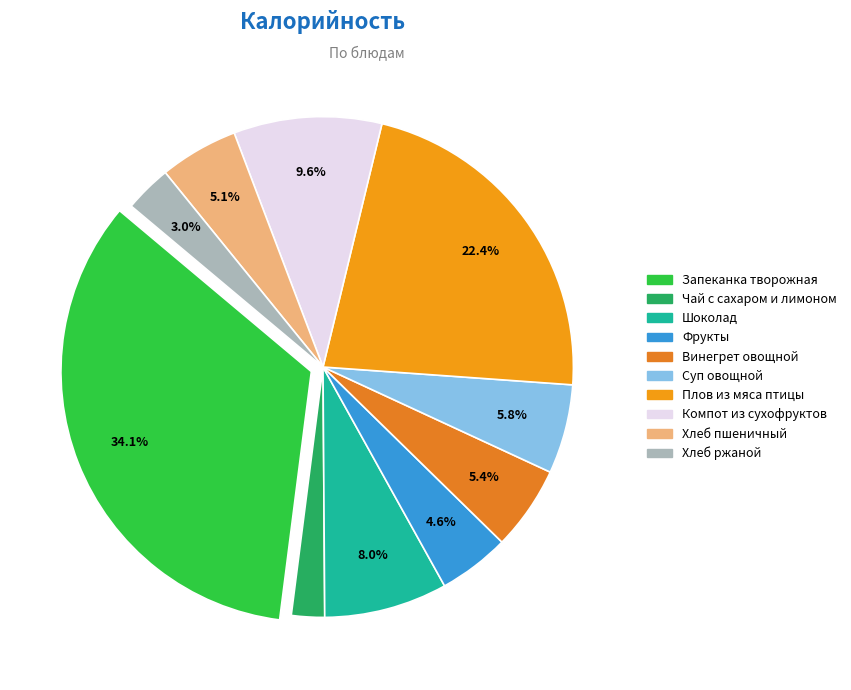

How many segments does this pie chart have?

10